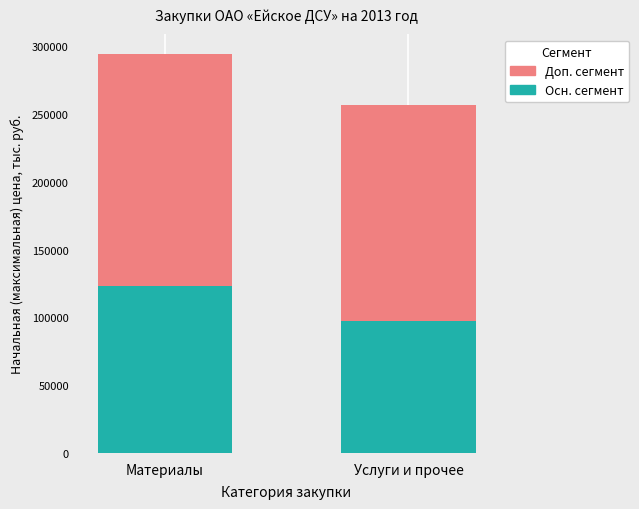

At which category is the sum across all series the highest?

Материалы